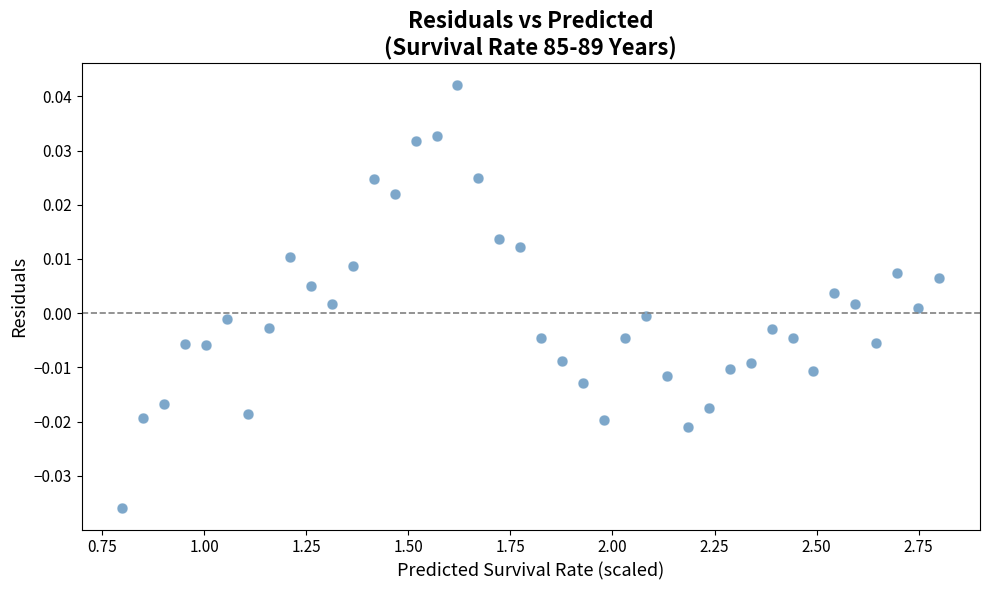

What is the range of X values (max minus min)?

2.0